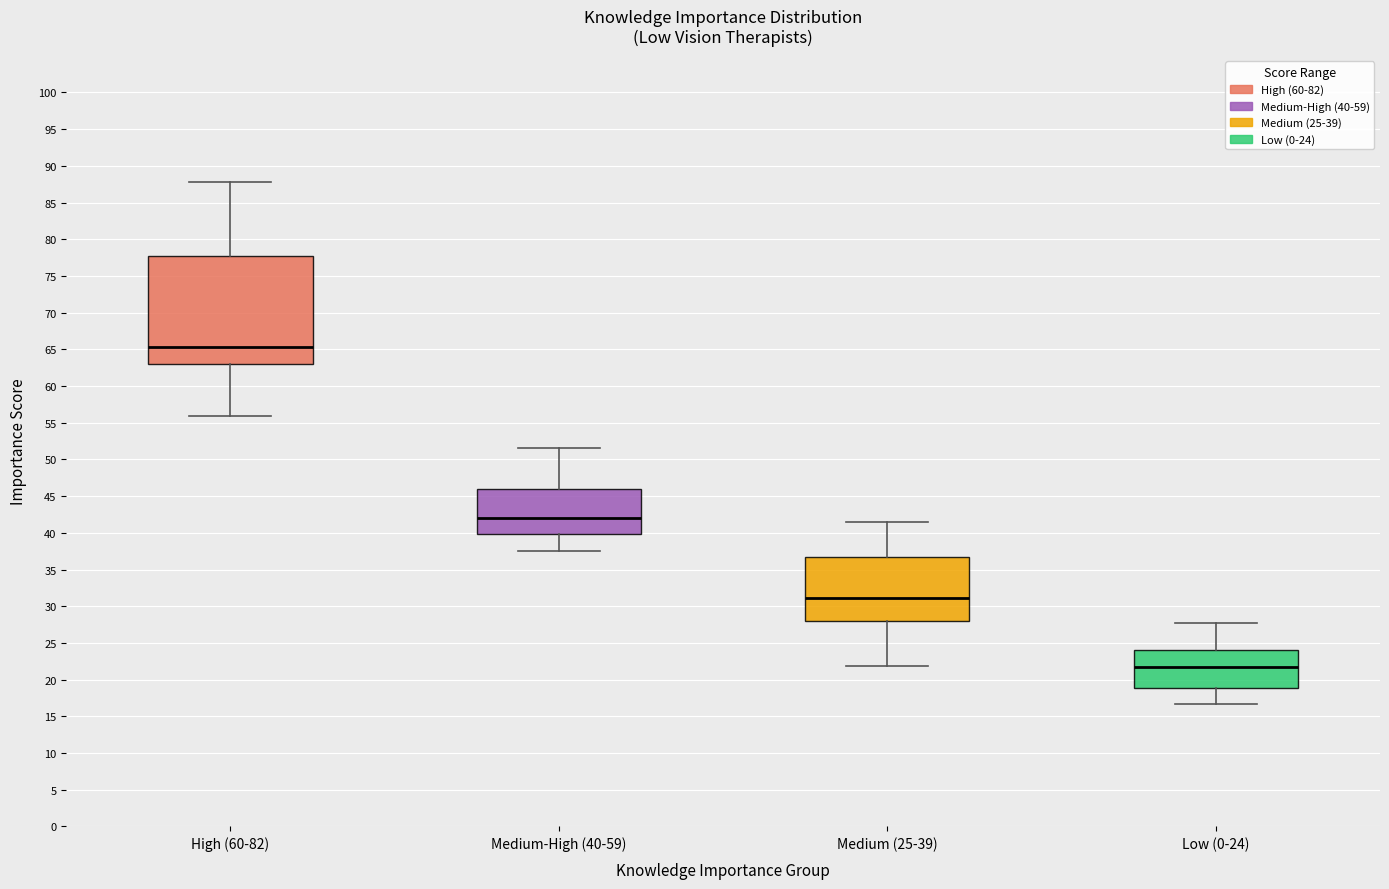

Where does the lower whisker of the box for High (60-82) end on the y-axis? The values are not printed on the chart, so give them approximately, as read against the axis.

56.0